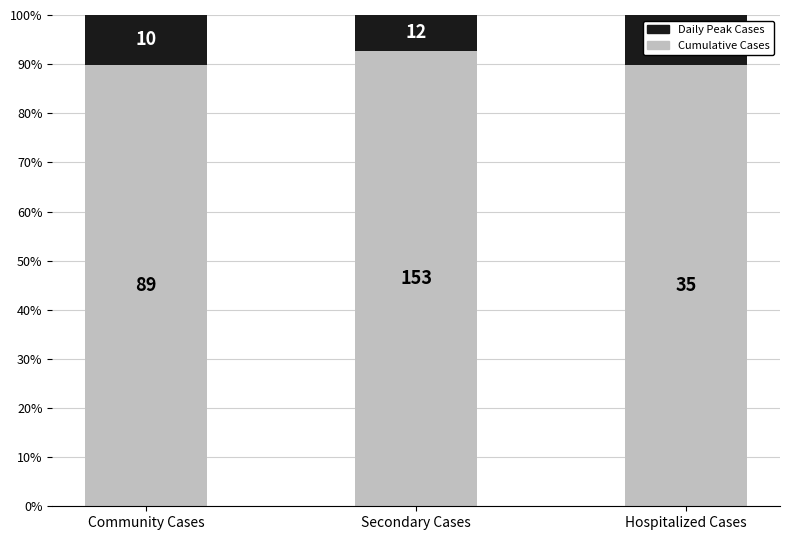

Where is Cumulative Cases nearest to the value 91?

Community Cases